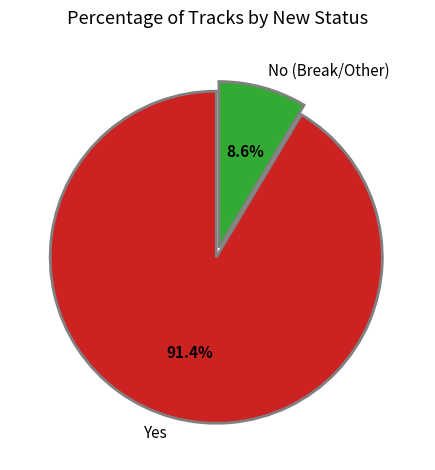

Between Yes and No (Break/Other), which is larger?

Yes